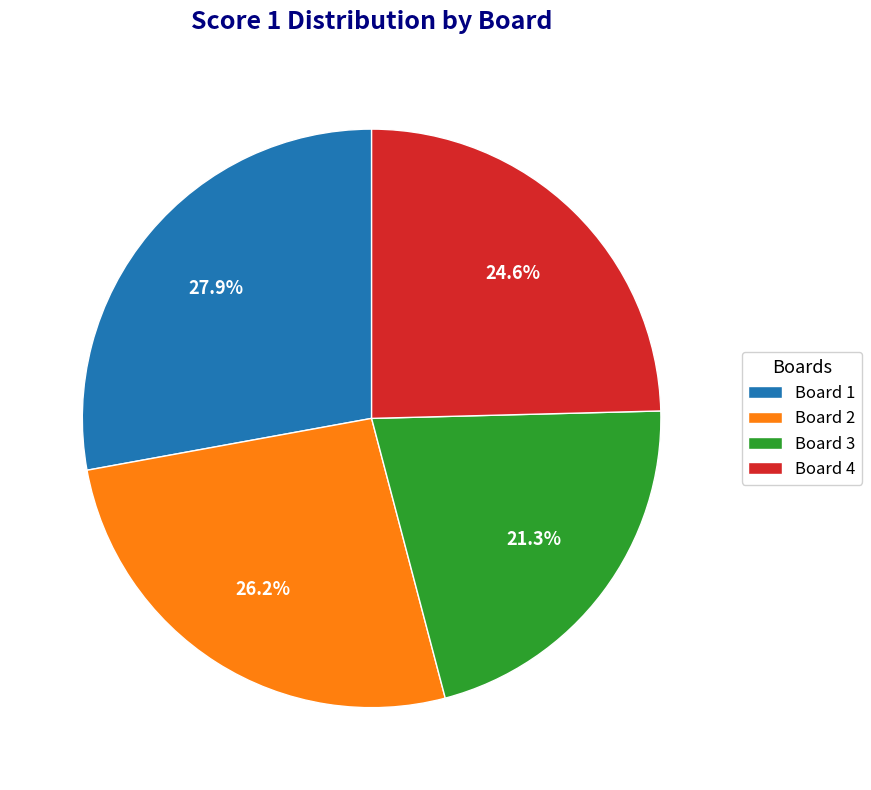

True or false: Board 1 accounts for 42% of the total.

False